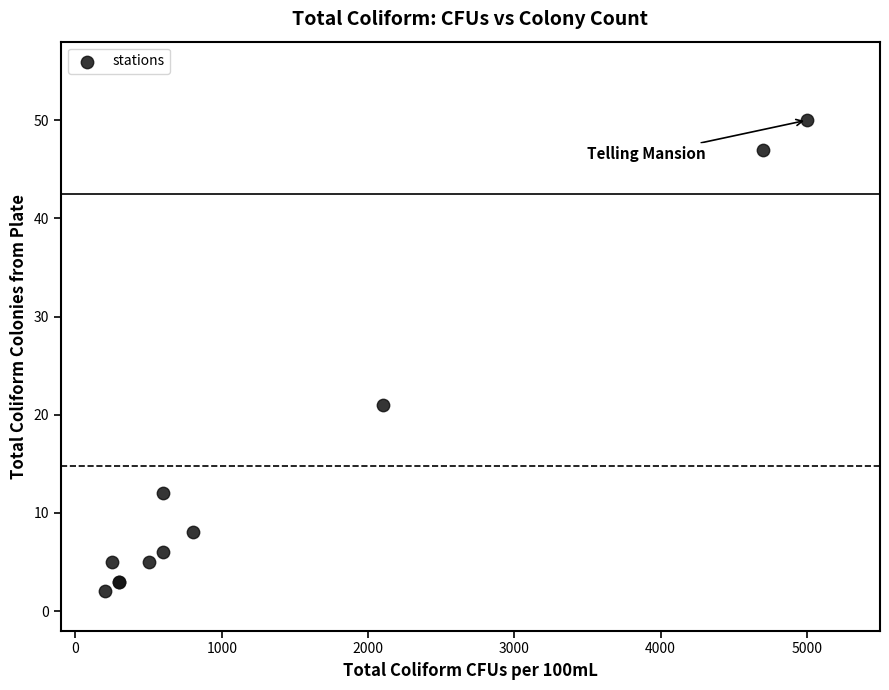

What Y value in the scatter plot is closest to 26?

21